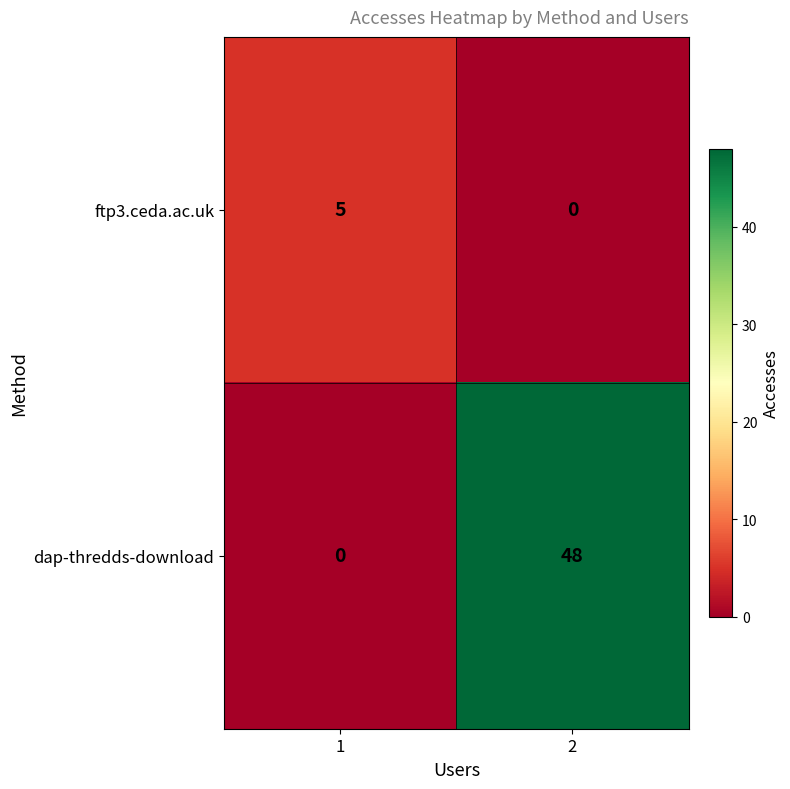

What is the greatest value displayed?

48